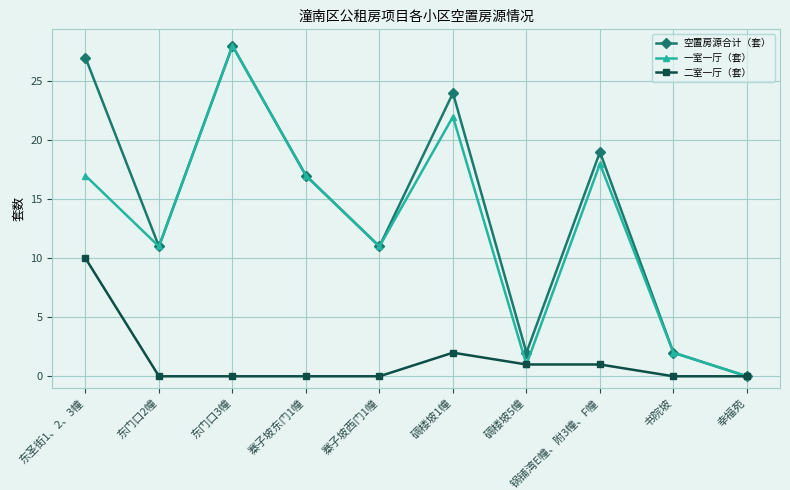

What is the spread (max minus min) of values at 东门口3幢?

28